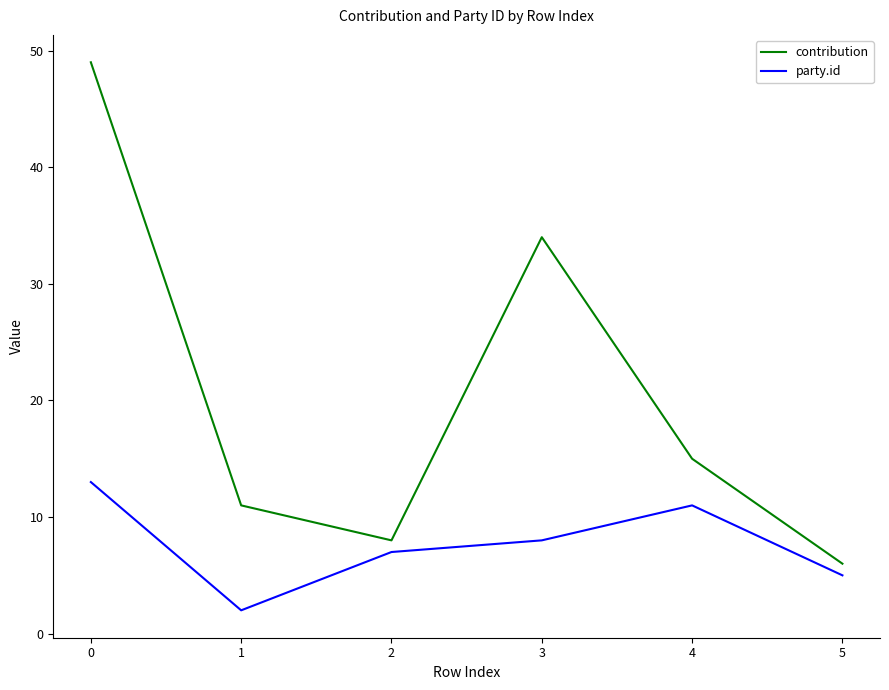

What is the highest value of the contribution series?

49